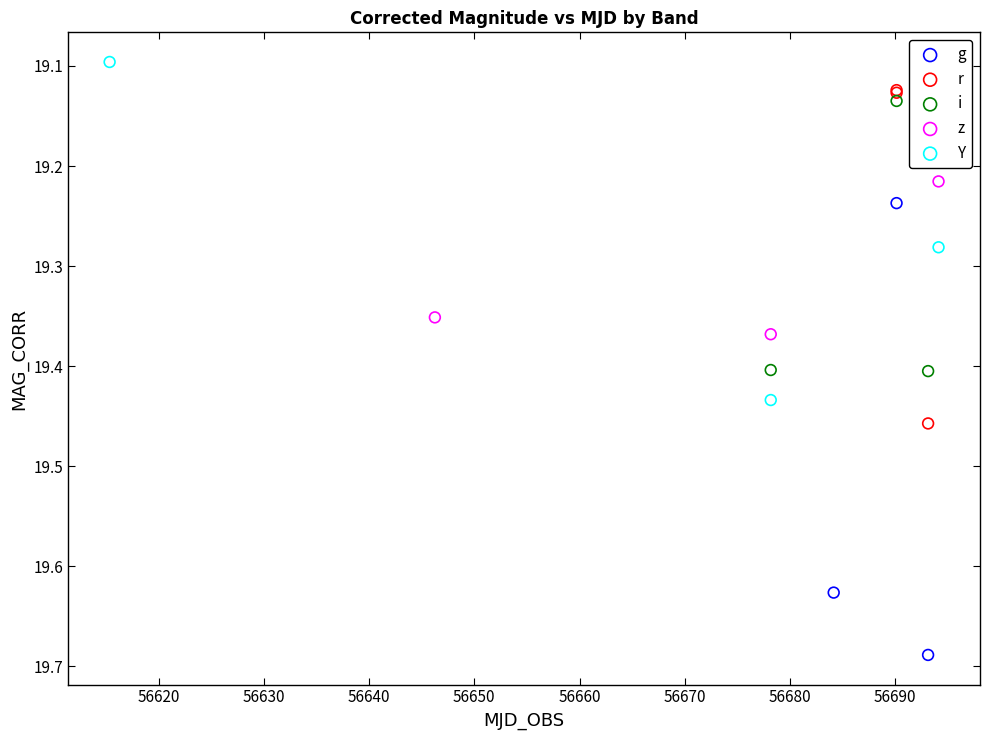

Which series contains the lowest Y value?

Y